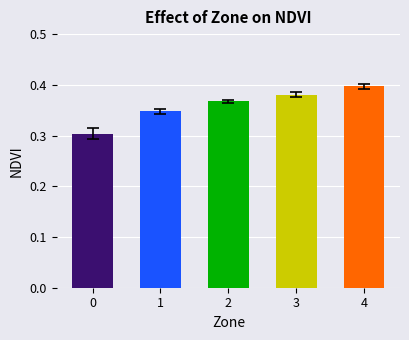

The chart shows a value of 0.3 at 0. True or false?

True